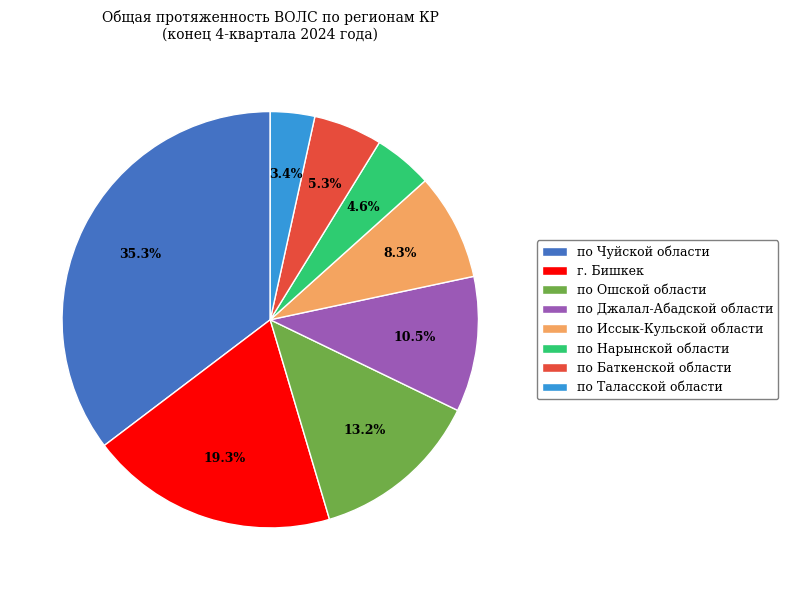

Which slice is the largest?

по Чуйской области